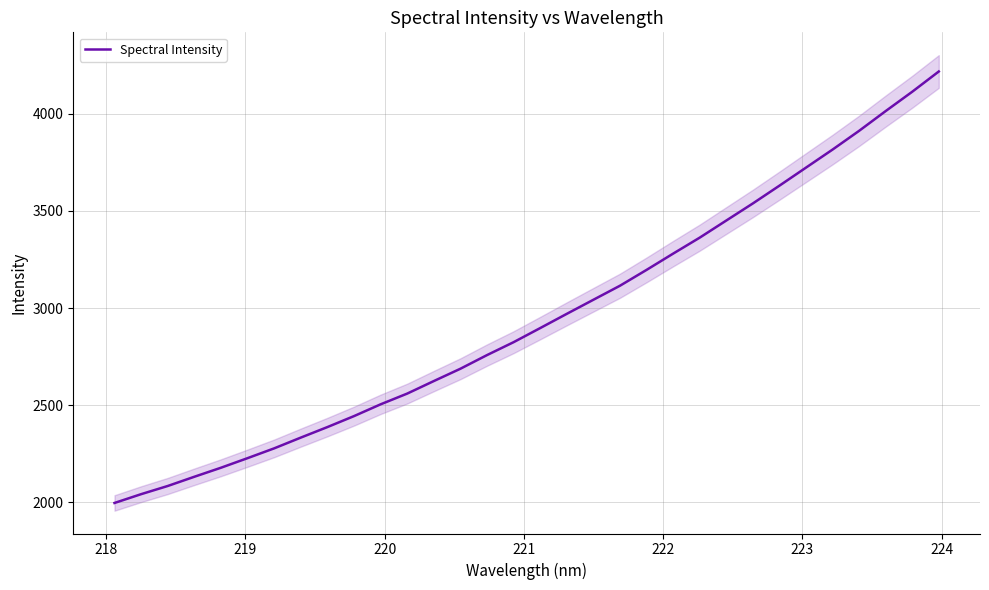

Reading left to right, transcribe all the data shown in this chart.

1996.0	2041.3	2083.4	2131.0	2177.5	2226.8	2277.3	2332.7	2386.8	2443.4	2504.1	2559.3	2623.8	2687.3	2757.6	2824.1	2896.7	2970.0	3042.5	3114.8	3196.3	3280.1	3362.4	3450.5	3538.6	3630.0	3723.0	3816.0	3912.6	4014.3	4113.8	4218.1